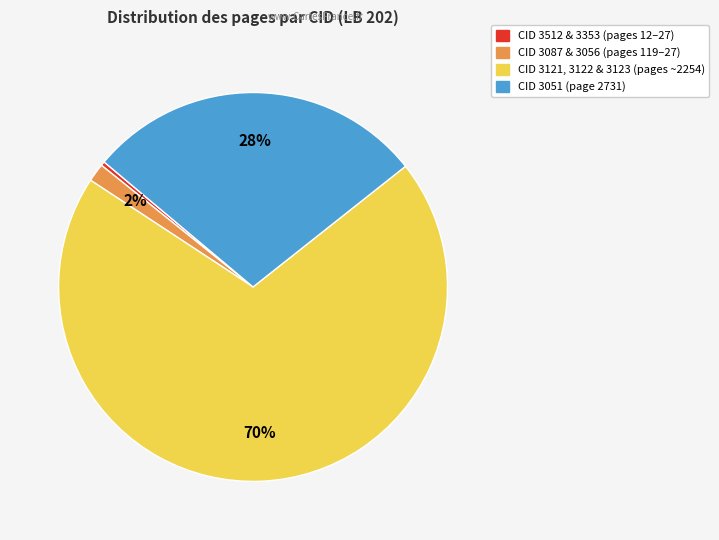

Is there any slice that represents more than half of the pie?

Yes